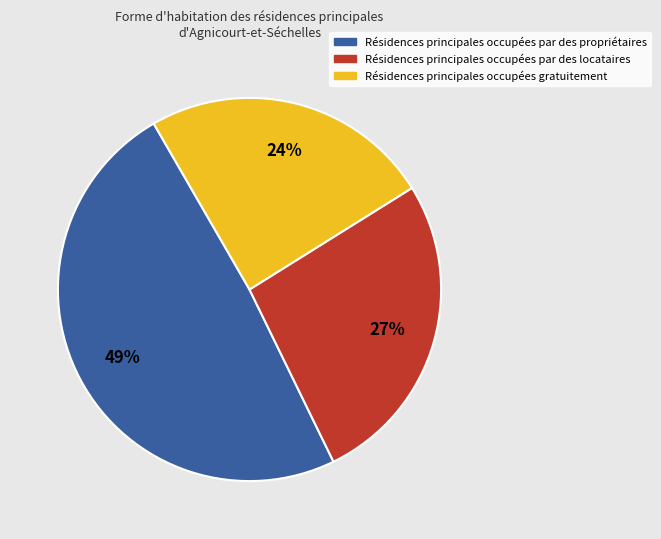

To the nearest percent, what is the average slice percentage?

33%